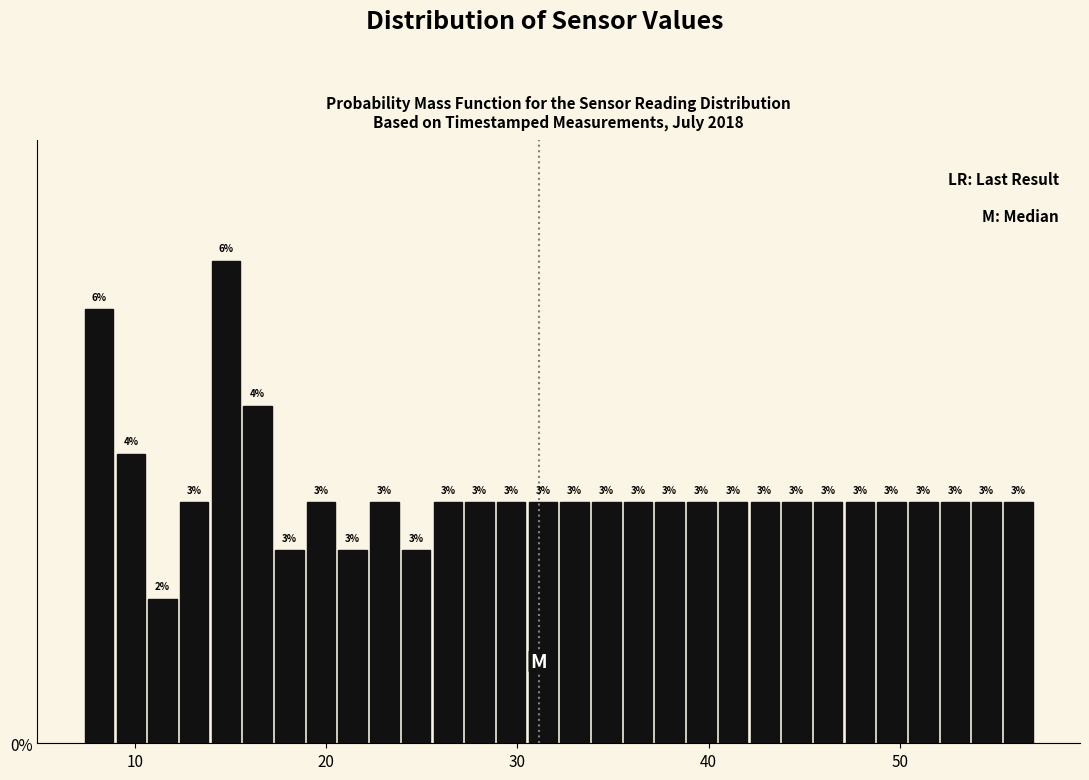

Around what value on the x-axis is the tallest bar? Give the approximate position of its centre, as read against the axis.

15